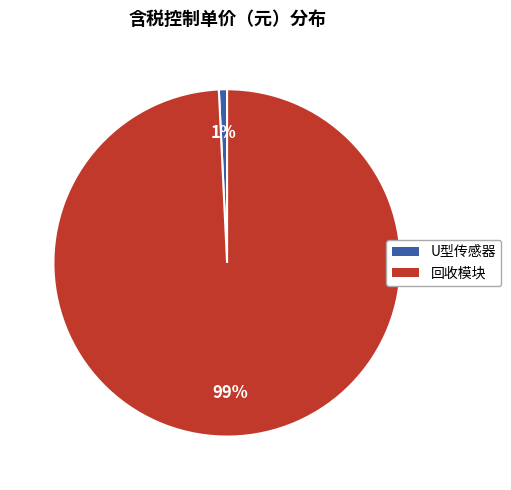

Count the number of slices in the pie.

2